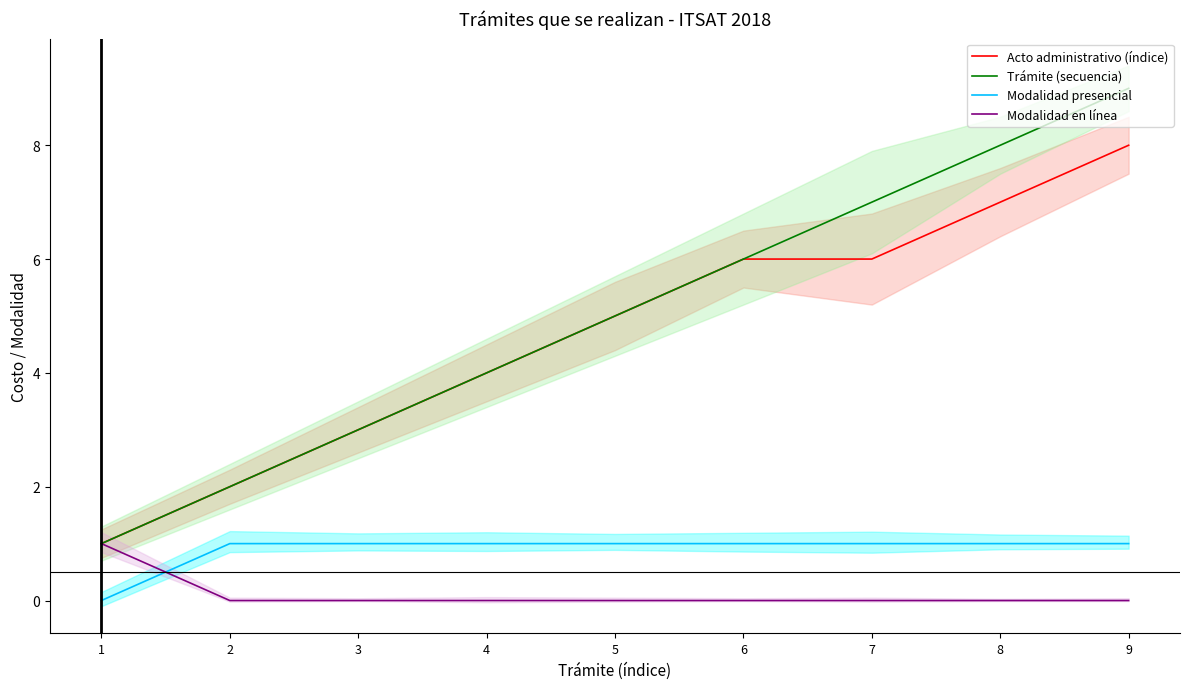

How many Modalidad presencial values are between 1 and 2?

8